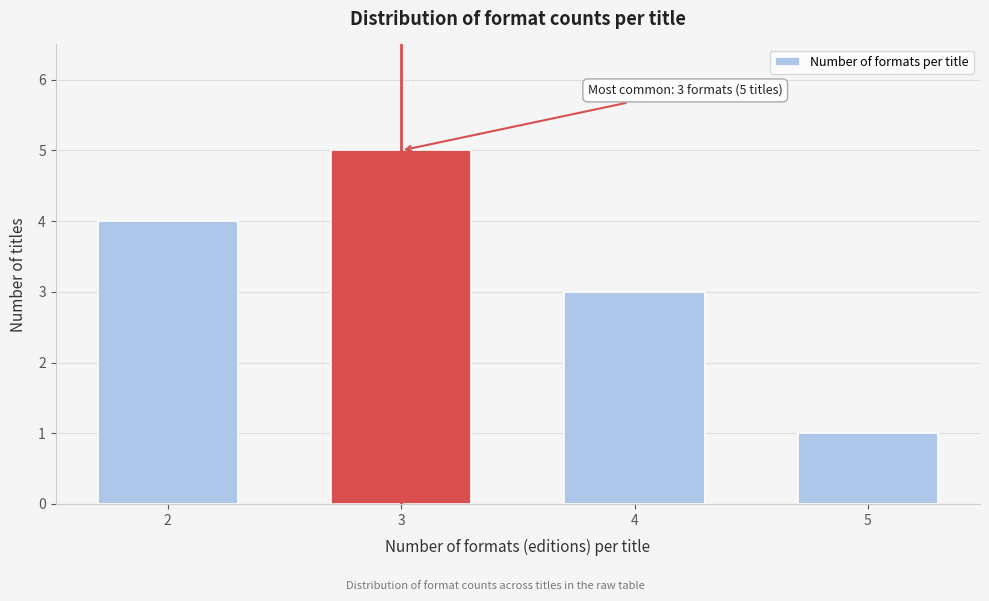

Reading right to left, list all the values displayed in this chart.

1	3	5	4